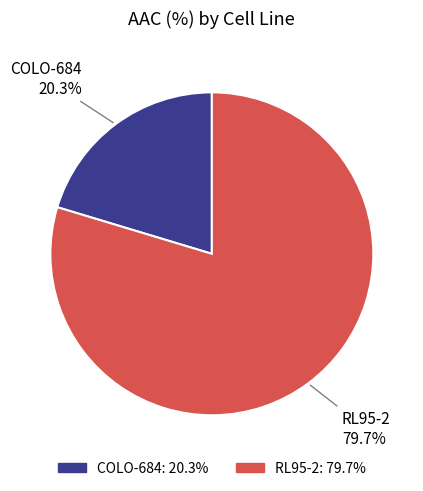

Which slice is the smallest?

COLO-684